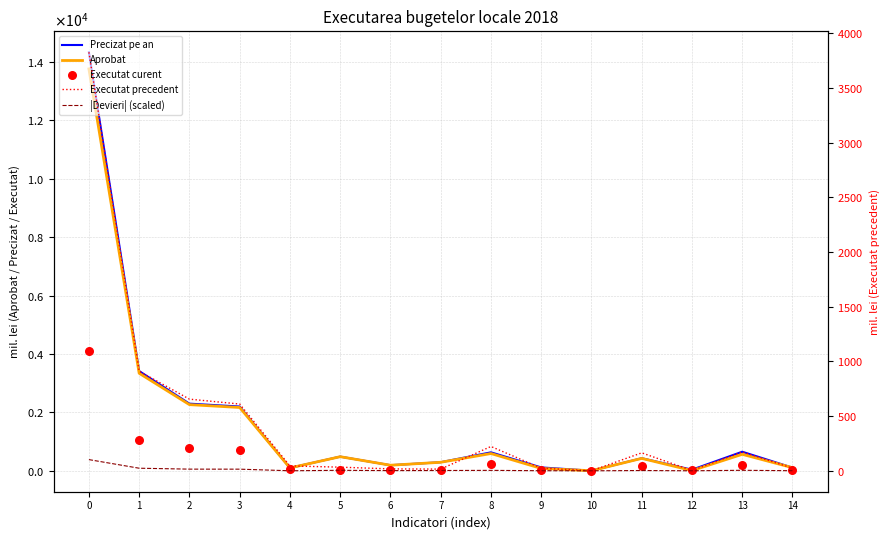

What are all the series names shown in the legend?

Precizat pe an, Aprobat, Executat curent, Executat precedent, |Devieri| (scaled)